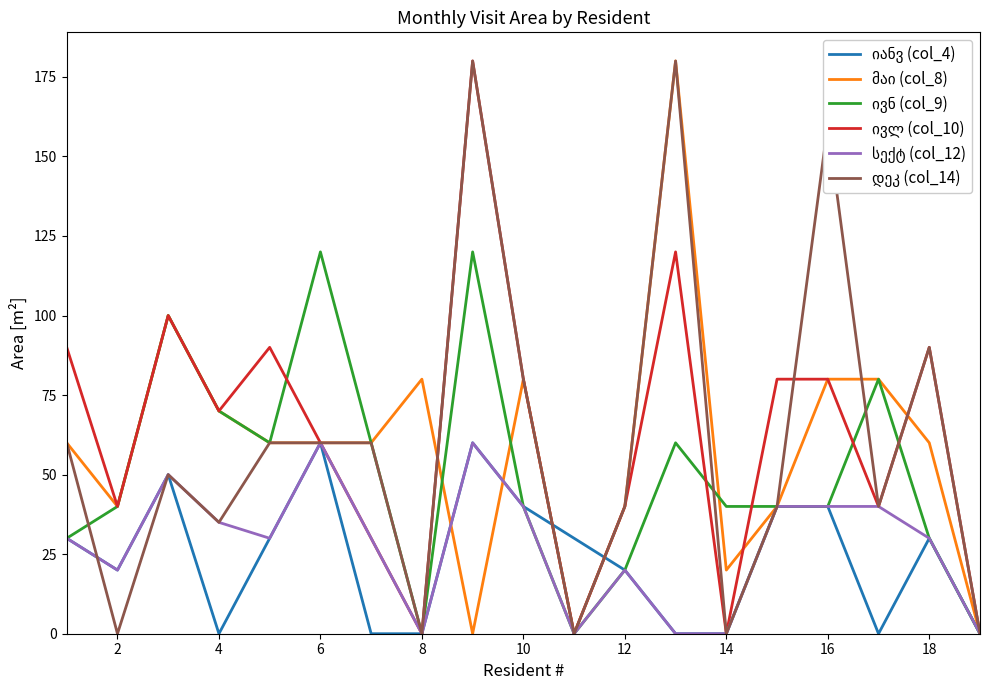

How many lines are shown in the chart?

6